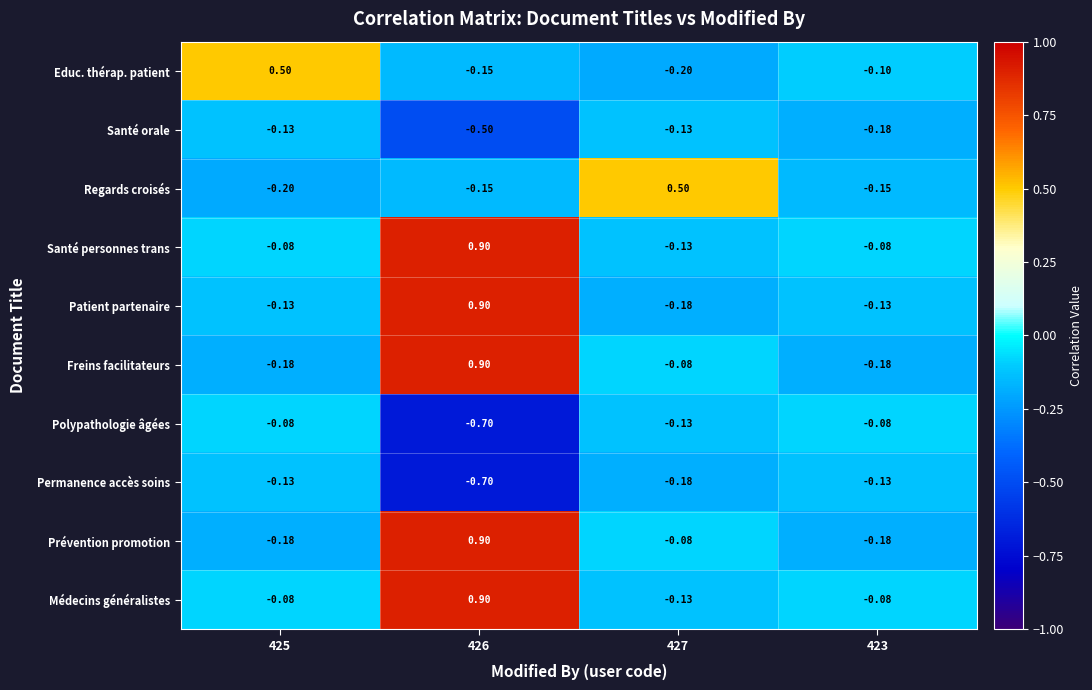

Which label corresponds to the smallest value in the chart?

426